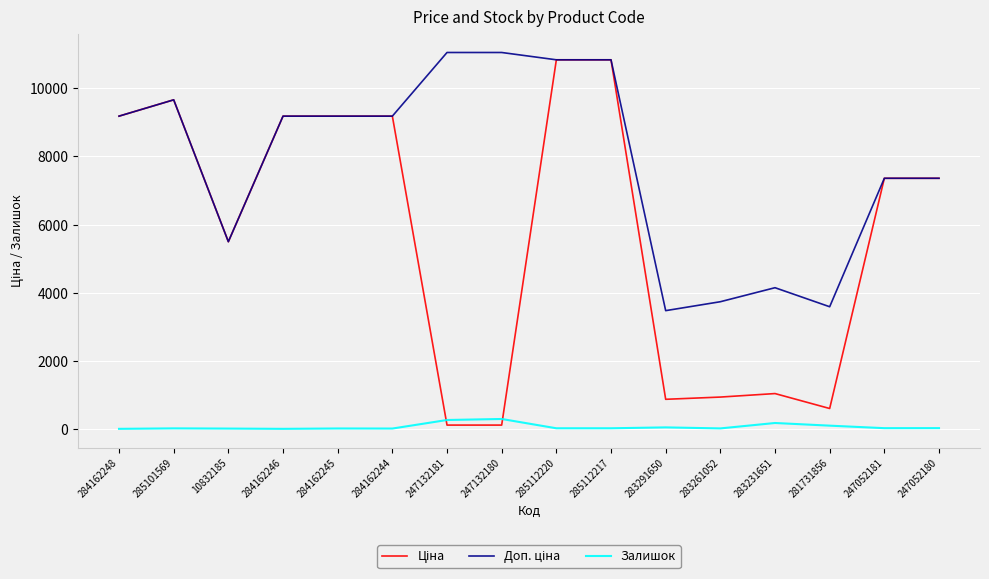

What is the maximum value shown in the chart?

11055.0